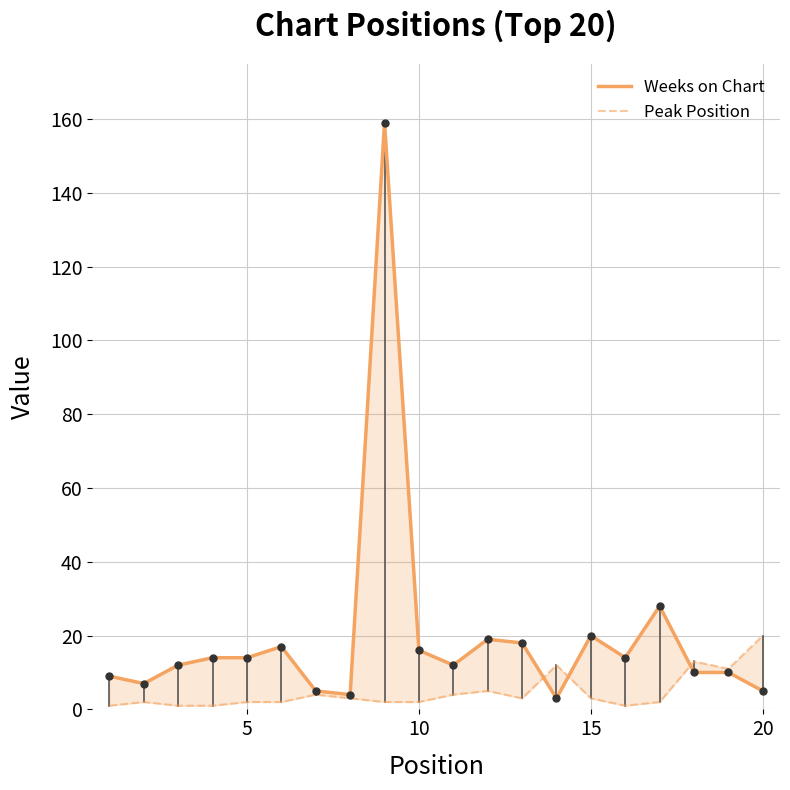

How many series are shown in this chart?

2